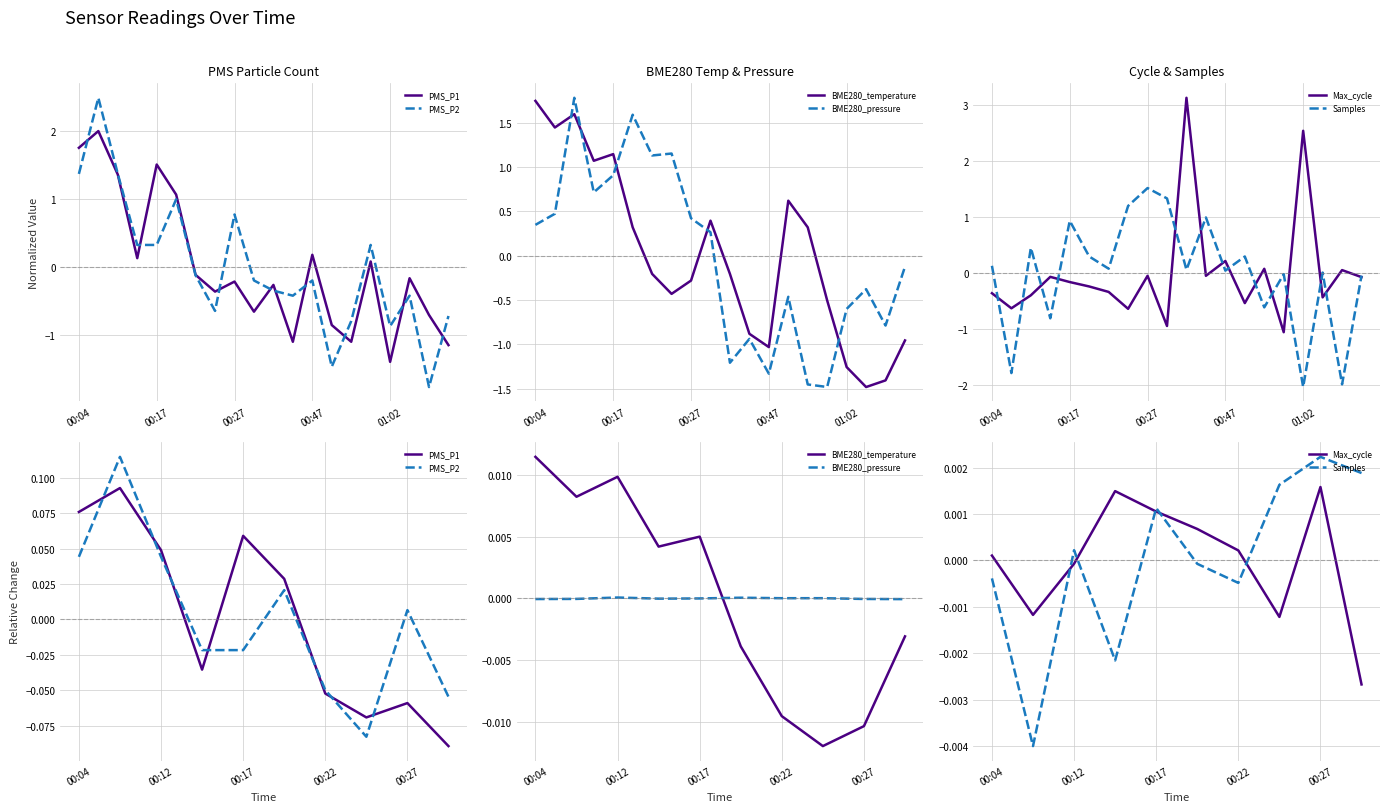

How many values in Samples are above zero?

5